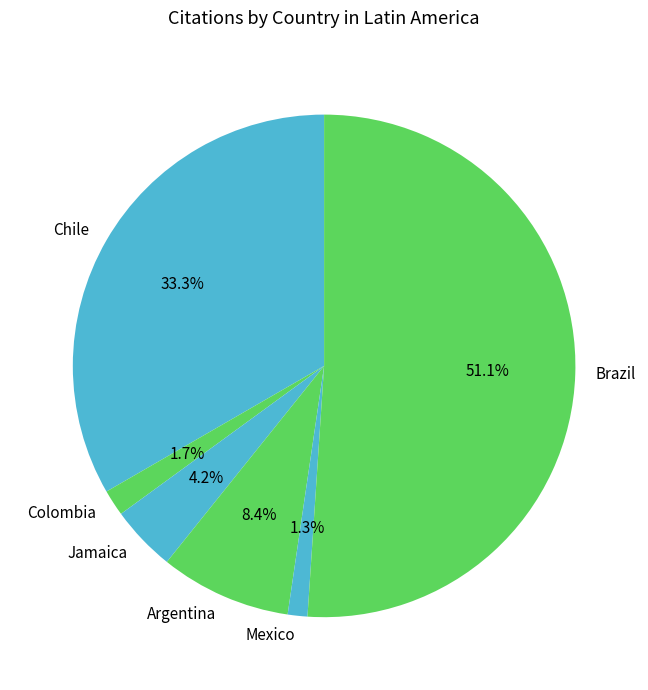

Count the number of slices in the pie.

6